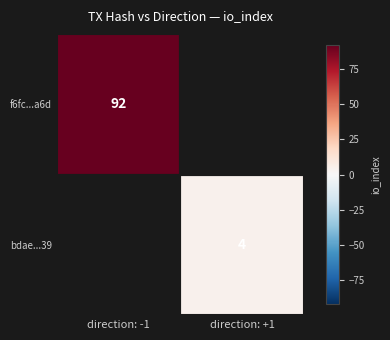

The value of bdae...39 at direction: +1 is 4. True or false?

True